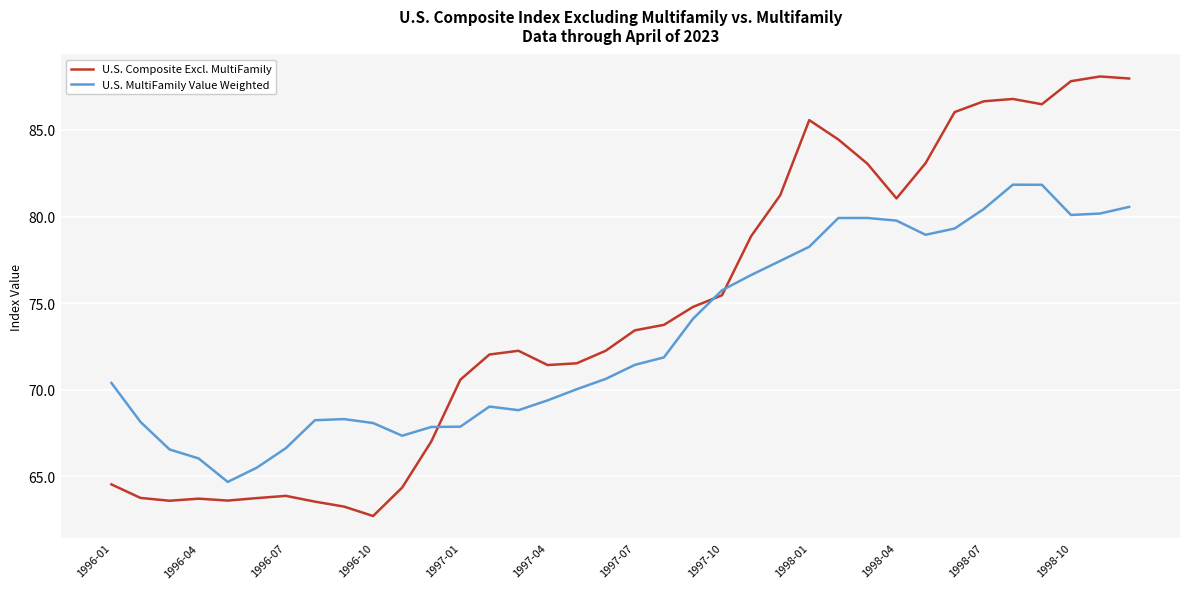

Rank the series by their maximum value, from highest to lowest.

U.S. Composite Excl. MultiFamily, U.S. MultiFamily Value Weighted